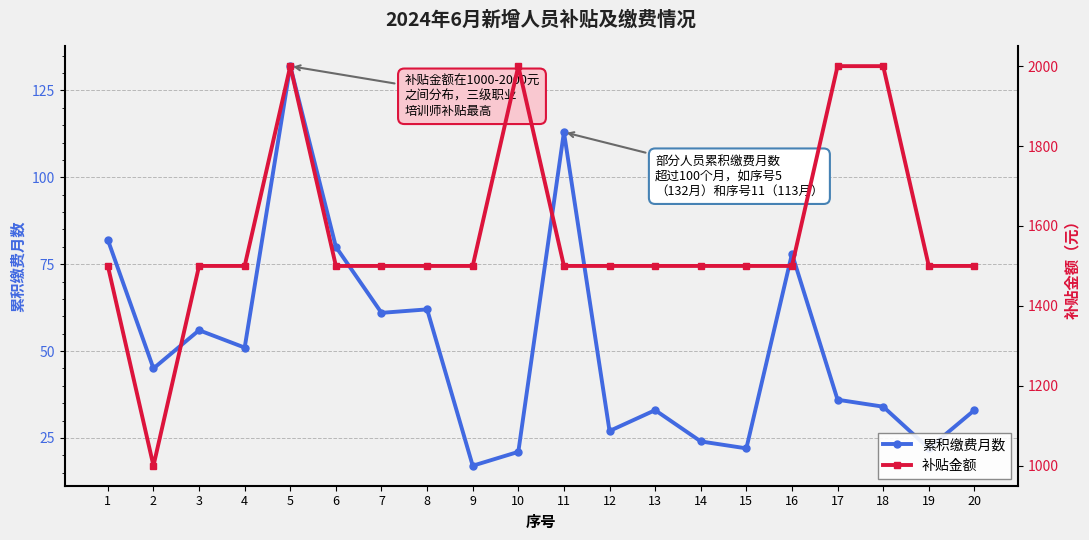

Which series has the largest total across all categories?

补贴金额